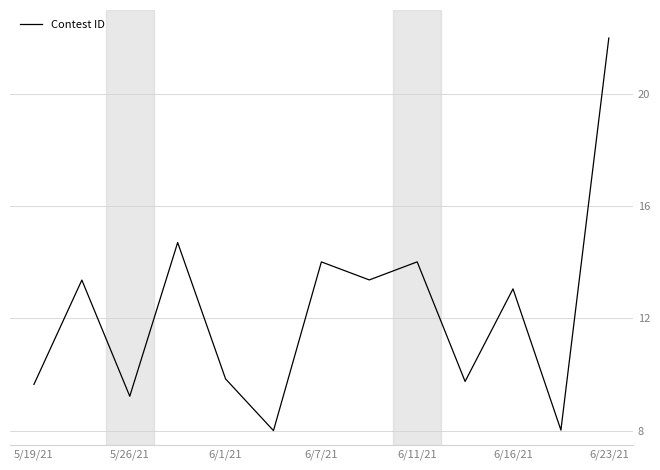

What is the difference between the maximum and minimum values?

14.0